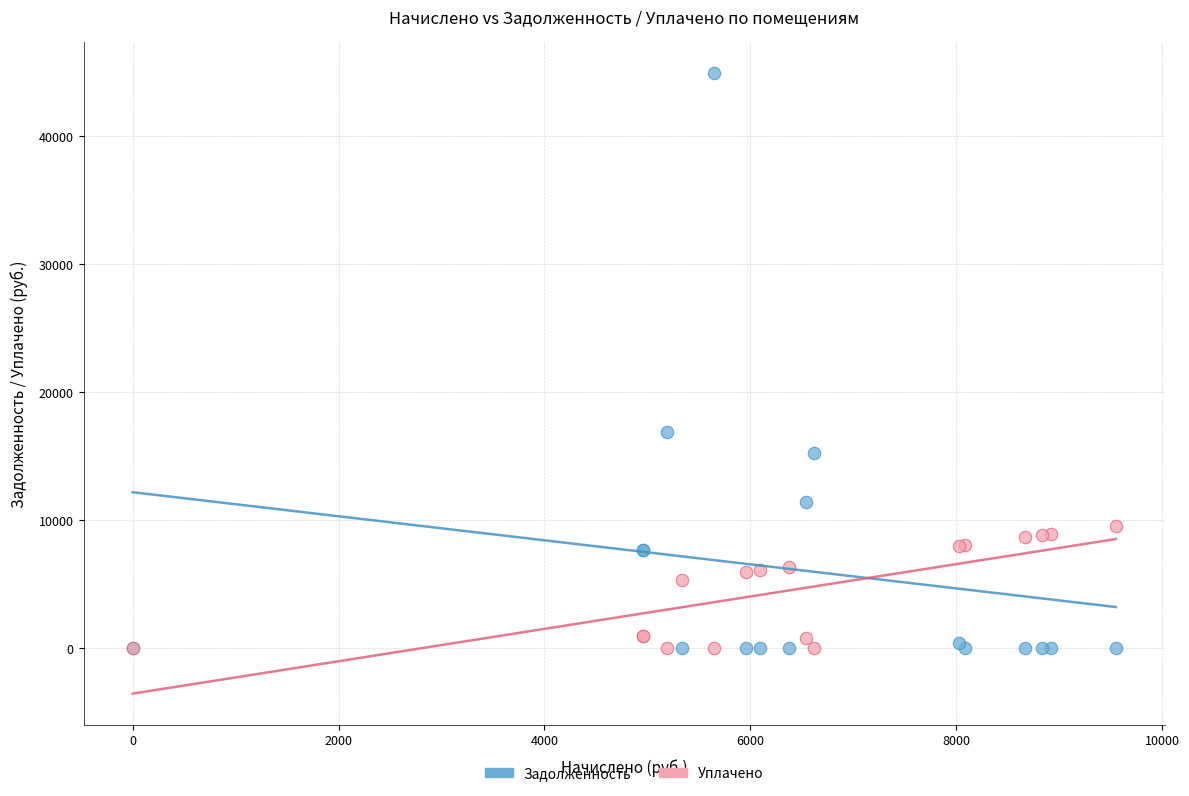

Across all series, what Y value is closest to 22459?

16891.4